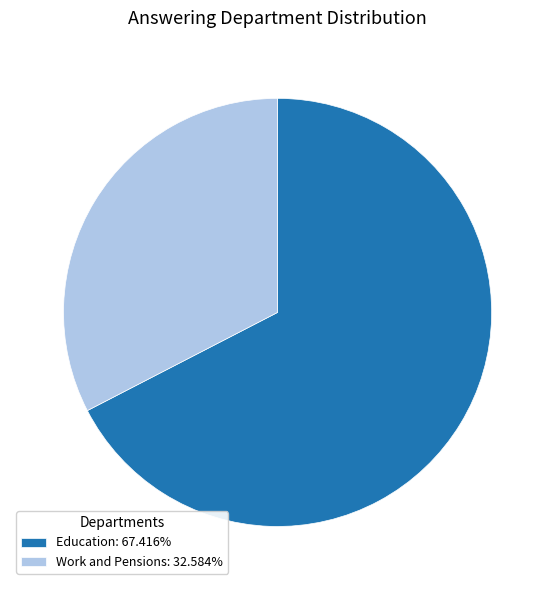

Which category has the smallest portion of the pie?

Work and Pensions